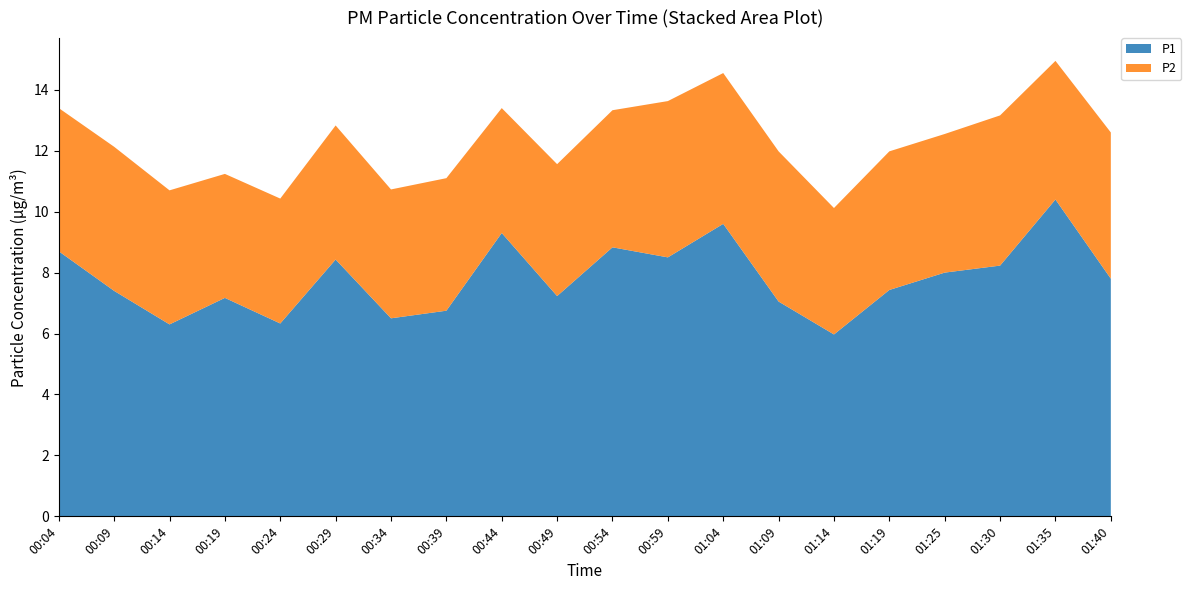

Reading right to left, transcribe all the data shown in this chart.

P1: 7.8	10.4	8.2	8.0	7.4	6.0	7.0	9.6	8.5	8.8	7.2	9.3	6.8	6.5	8.4	6.3	7.2	6.3	7.4	8.7
P2: 4.8	4.5	4.9	4.5	4.5	4.2	4.9	5.0	5.1	4.5	4.3	4.1	4.3	4.2	4.4	4.1	4.1	4.4	4.7	4.7